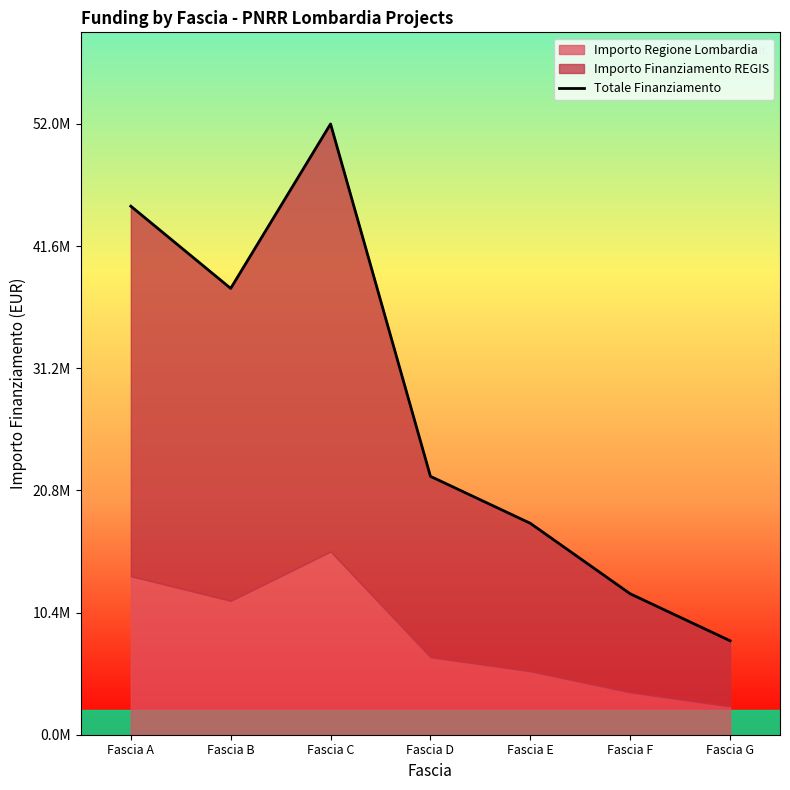

How many interior local valleys (lower than both neighbors) does the data have?

1